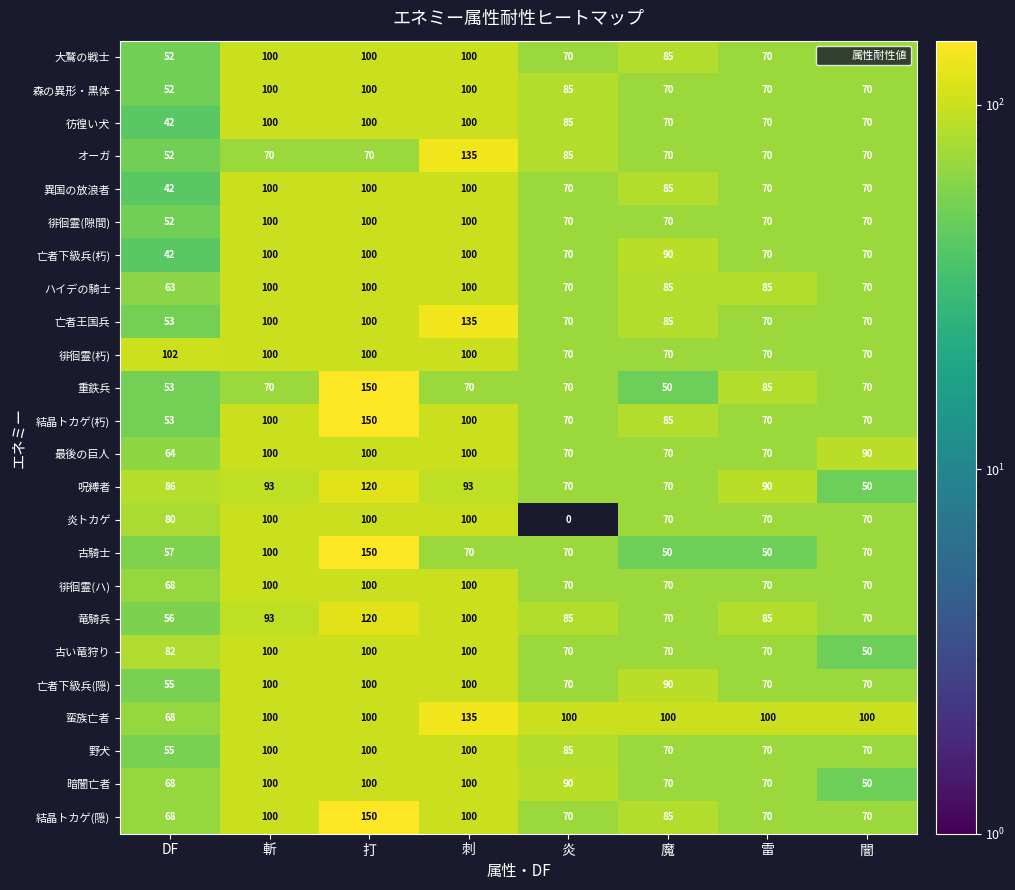

Count the number of categories in the chart.

8